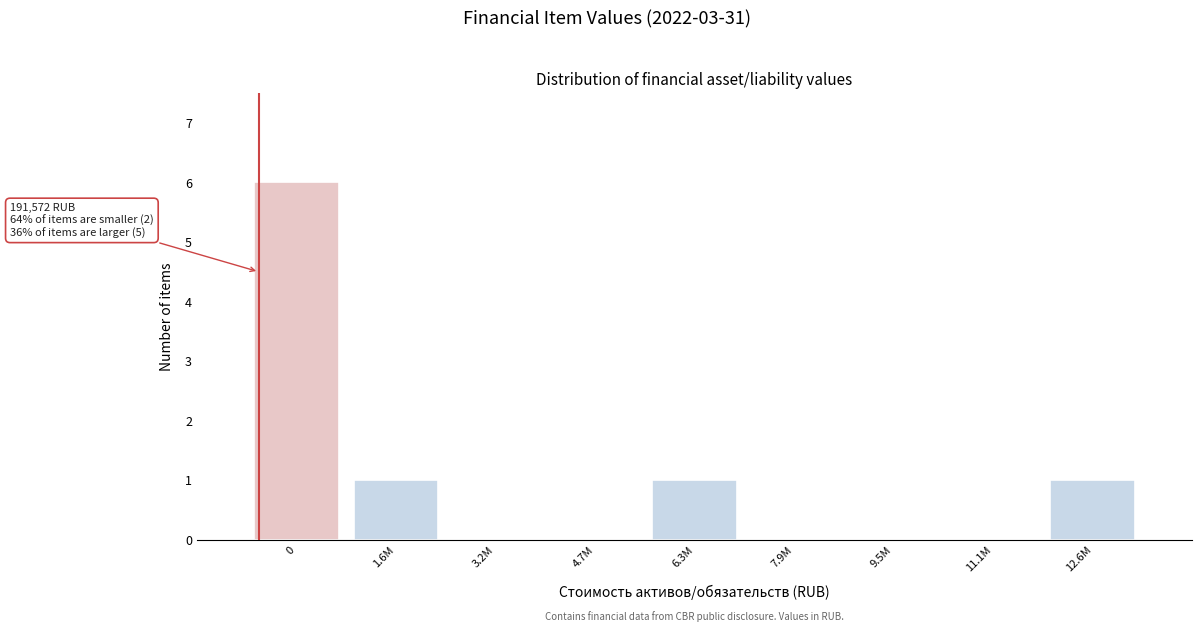

Reading right to left, extract all data points from this chart.

12.6M=1	11.1M=0	9.5M=0	7.9M=0	6.3M=1	4.7M=0	3.2M=0	1.6M=1	0=6